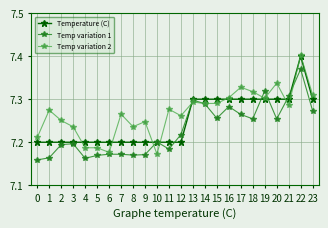

Between 14 and 19, which series saw the biggest shift?

Temp variation 1